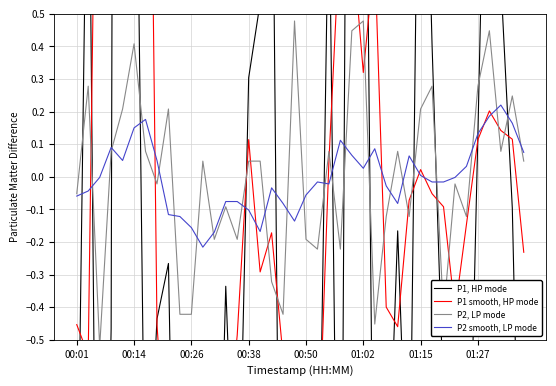

What is the value of the P1 smooth, HP mode point at the 1st from the left?

-0.5